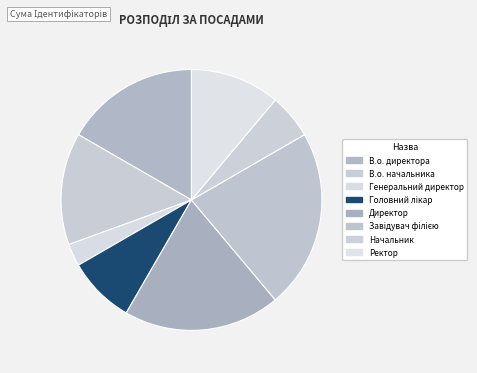

What percentage is NOT represented by Завідувач філією?

77.8%